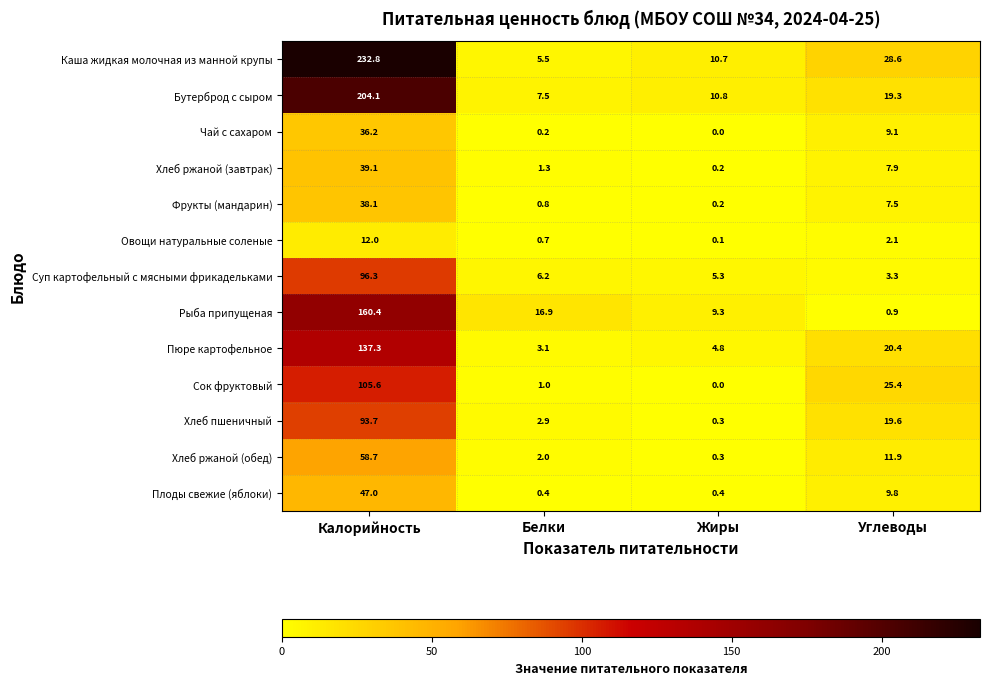

Where is Овощи натуральные соленые nearest to the value 6?

Углеводы